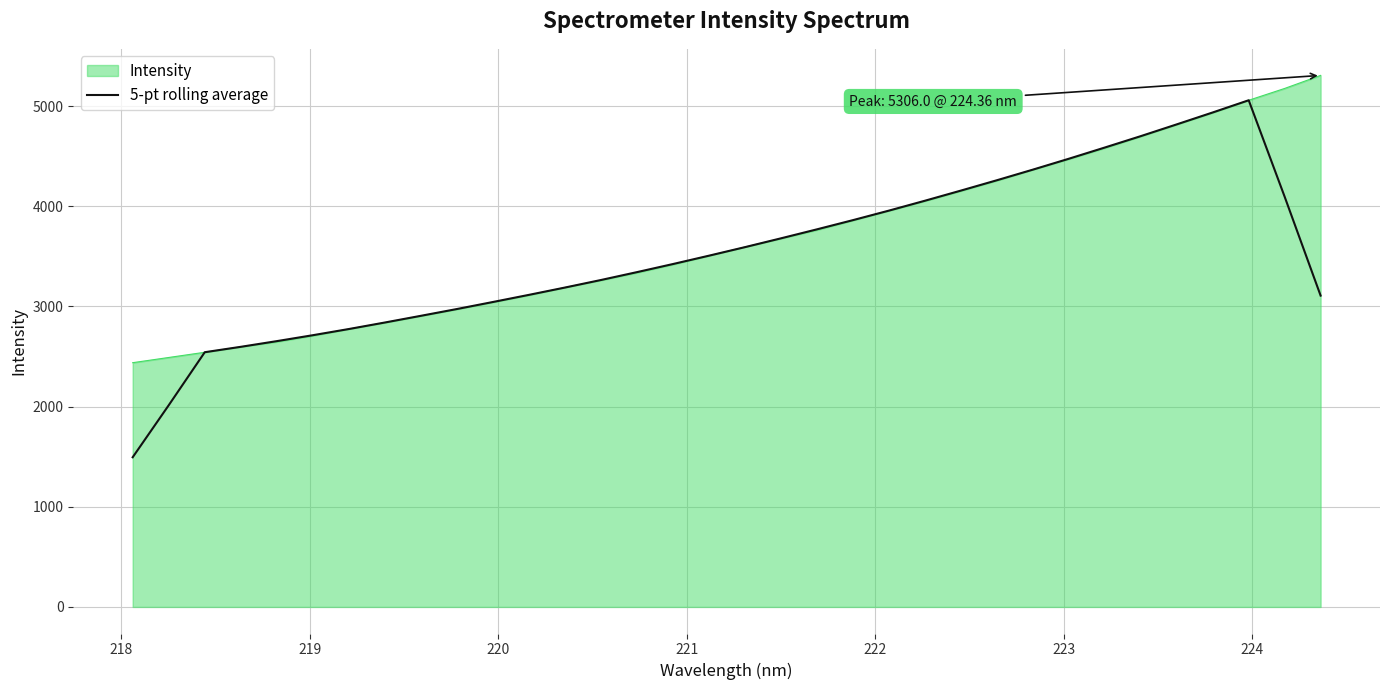

Rank the series by their maximum value, from highest to lowest.

Intensity, 5-pt rolling average